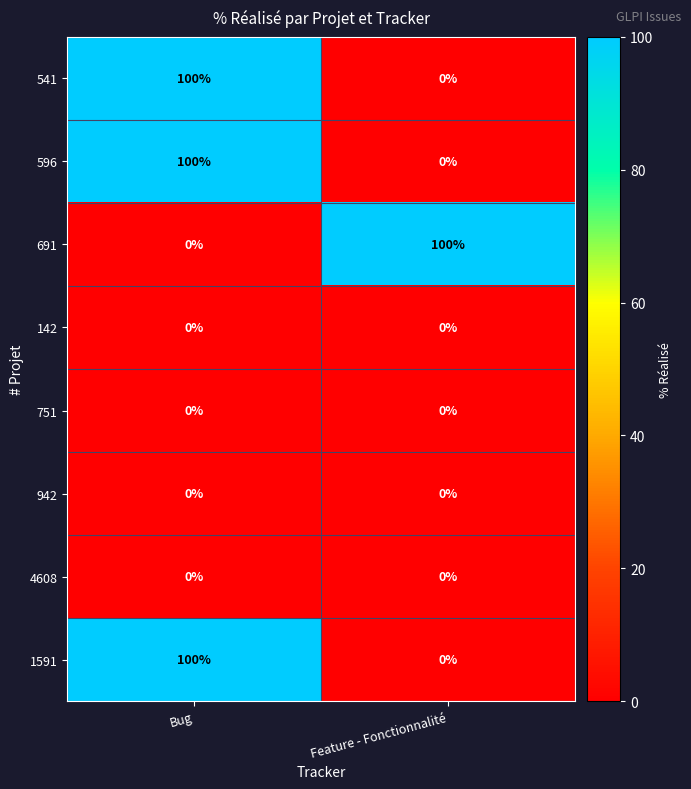

At which category is the sum across all series the highest?

Bug